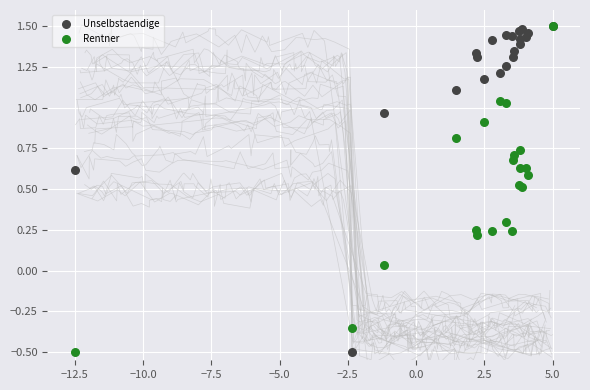

In the Unselbstaendige series, what Y value is closest to 0?

-0.5